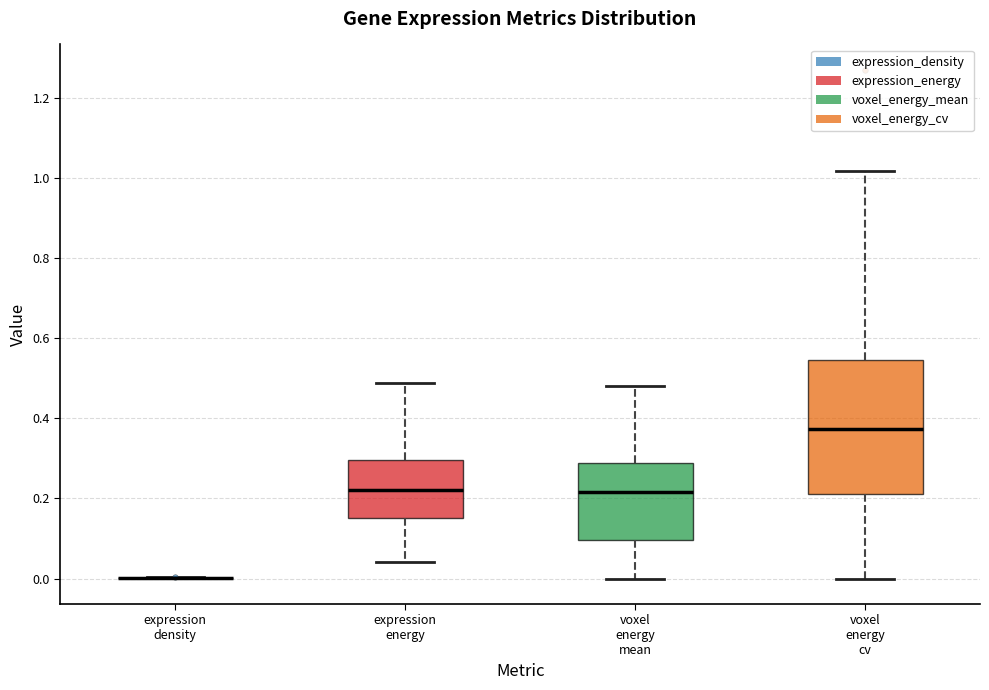

Reading left to right, transcribe this box plot: for each box, give where its median line is, the range the box spans, and where its two whiskers end, as read against the y-axis. The values are not printed on the chart, so give them approximately, as read against the axis.

expression density: box collapsed to a line at 0.00, whiskers 0.00 to 0.00
expression energy: median 0.22, box 0.16 to 0.30, whiskers 0.04 to 0.48
voxel energy mean: median 0.22, box 0.10 to 0.28, whiskers 0.00 to 0.48
voxel energy cv: median 0.38, box 0.22 to 0.54, whiskers 0.00 to 1.02